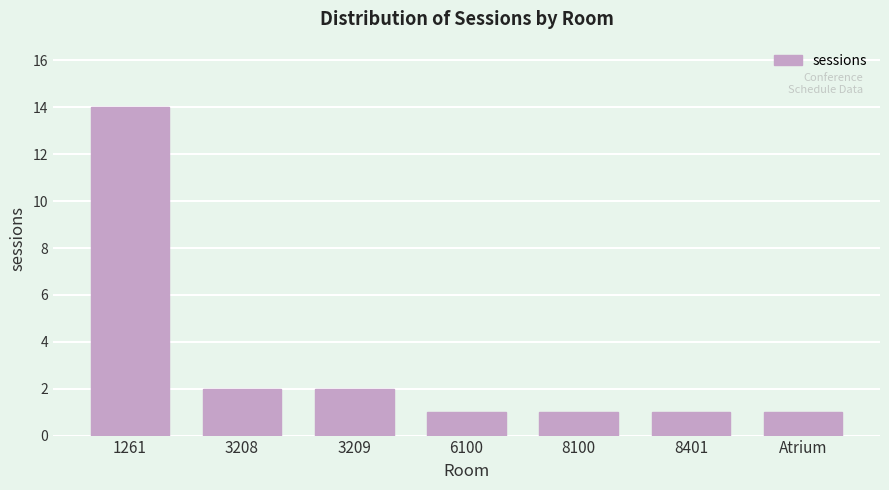

Reading left to right, list all the values displayed in this chart.

14	2	2	1	1	1	1